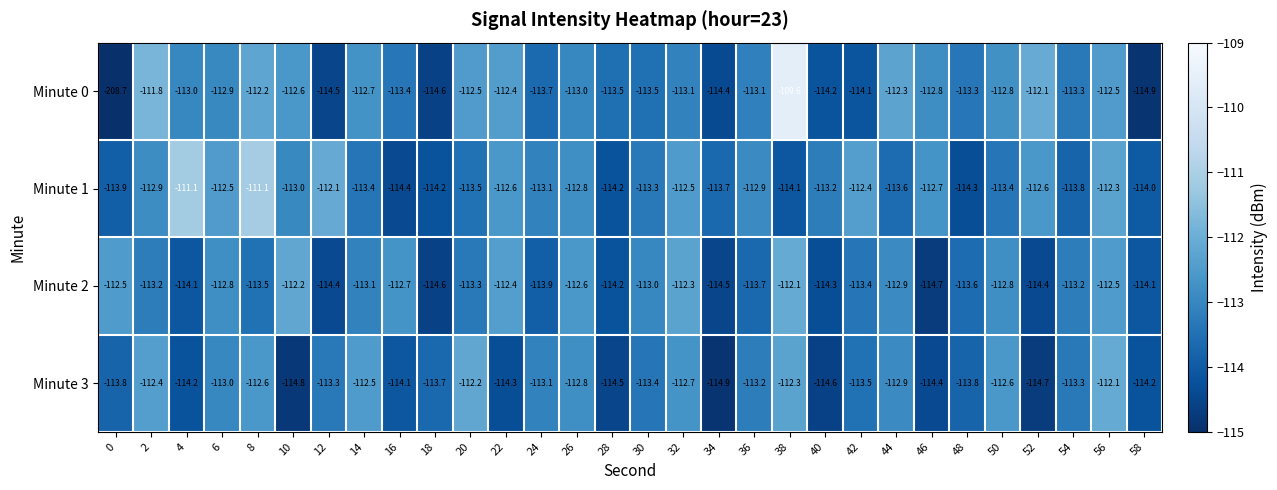

Between 0 and 36, which series saw the biggest shift?

Minute 0